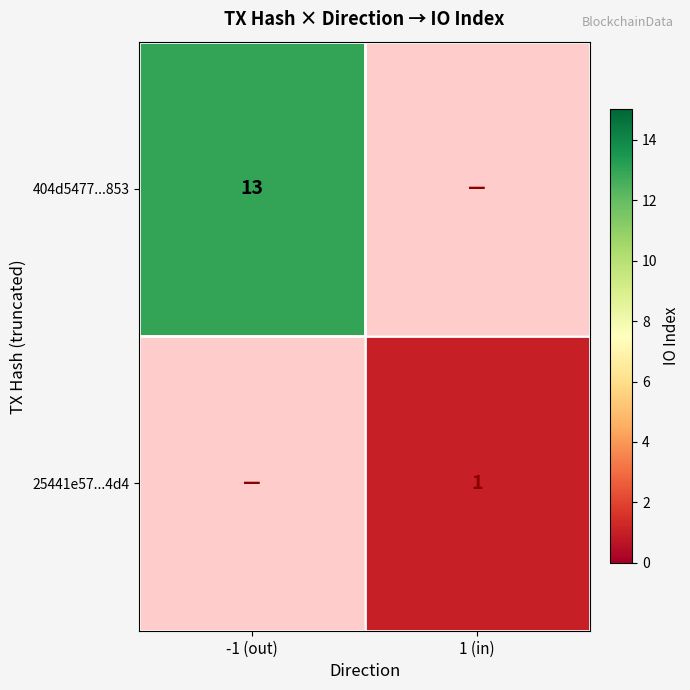

The value of 404d5477...853 at -1 (out) is 19. True or false?

False